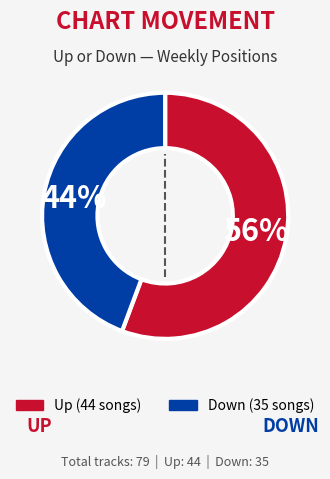

Do Down and Up together represent more than half of the pie?

Yes